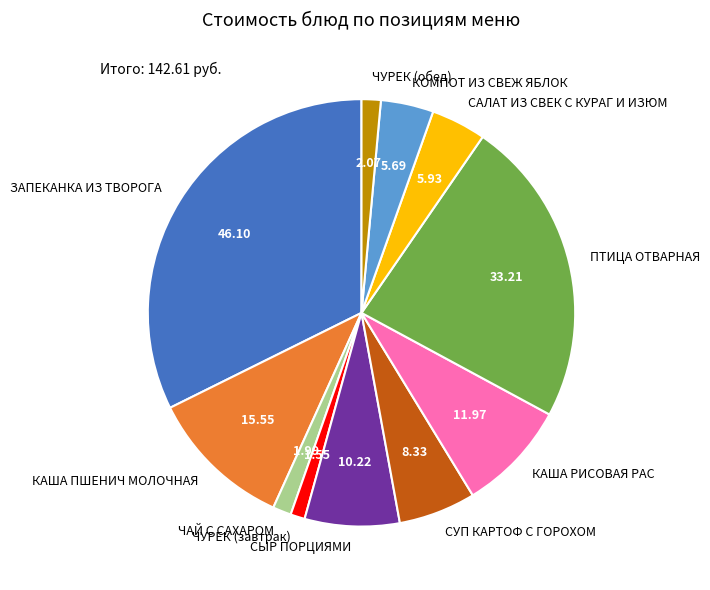

Do ЗАПЕКАНКА ИЗ ТВОРОГА and СУП КАРТОФ С ГОРОХОМ together represent more than half of the pie?

No